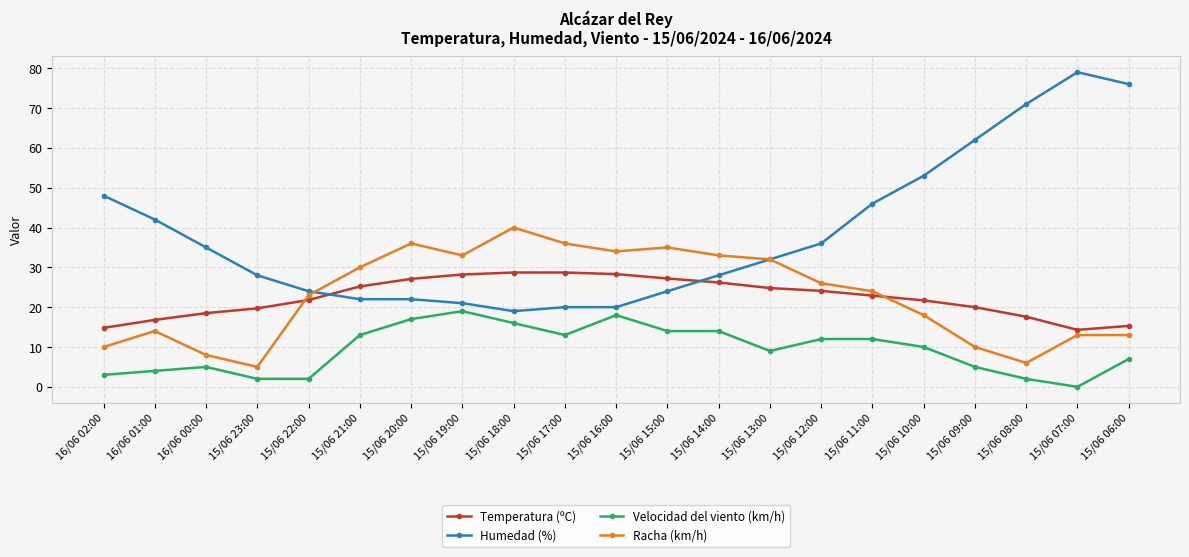

The value of Racha (km/h) at 15/06 15:00 is 35.0. True or false?

True